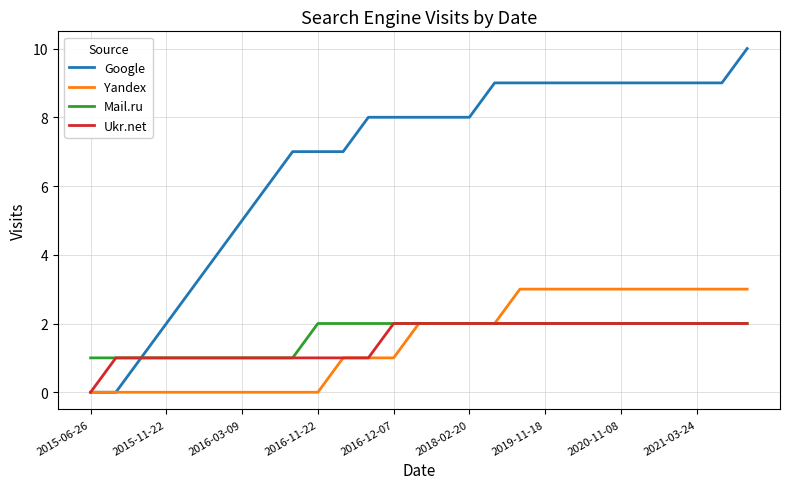

What is the difference between the maximum and minimum values in the Mail.ru series?

1